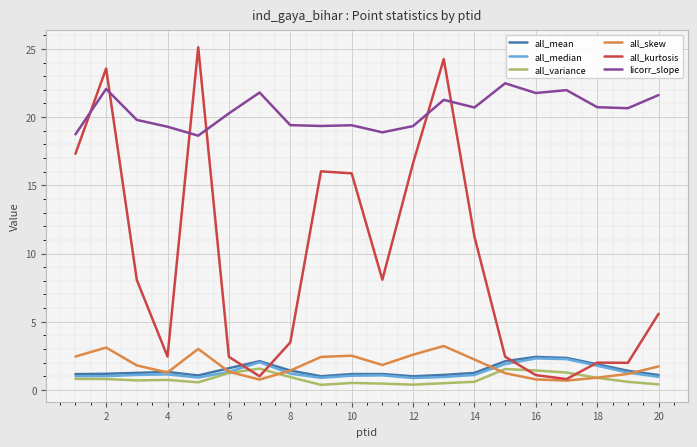

What is the difference between the second highest and minimum values in the licorr_slope series?

3.4